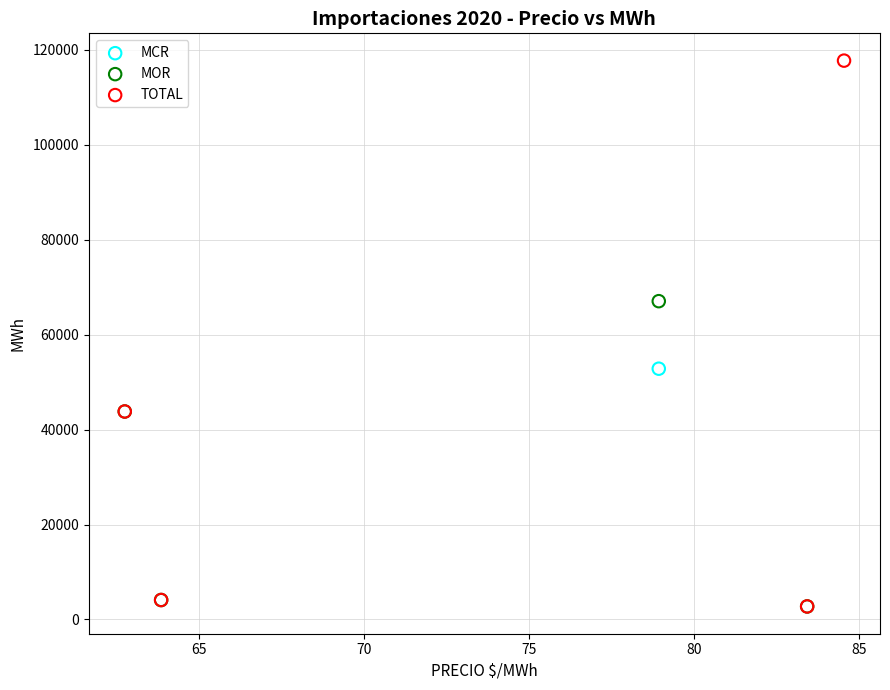

What are all the series names shown in the legend?

MCR, MOR, TOTAL